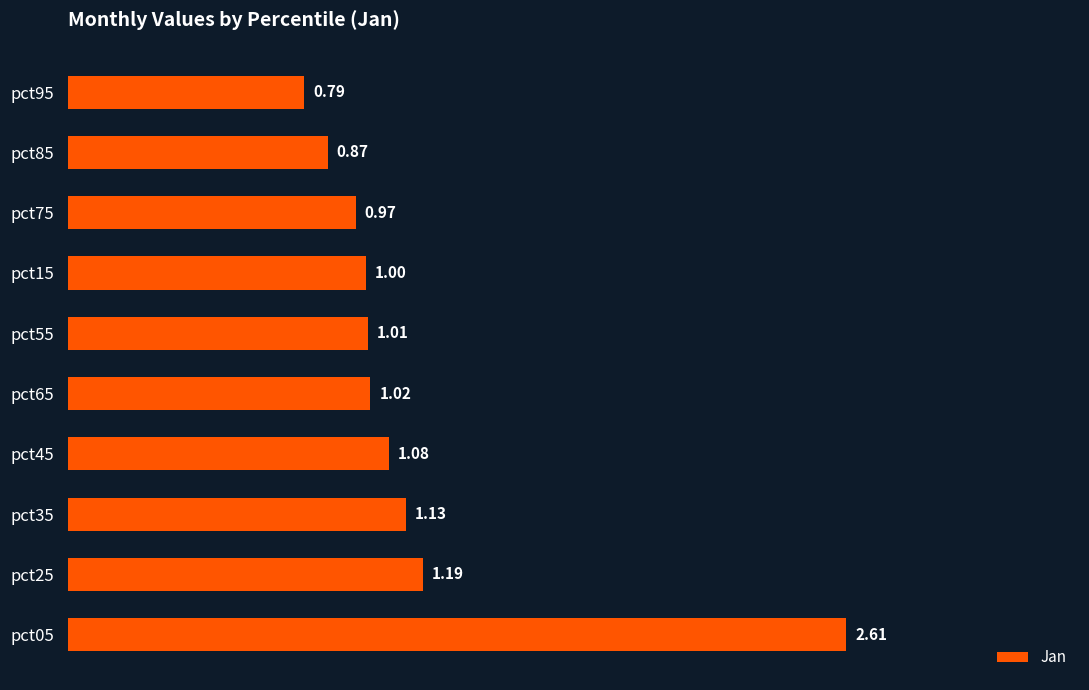

Between pct45 and pct65, which is larger?

pct45